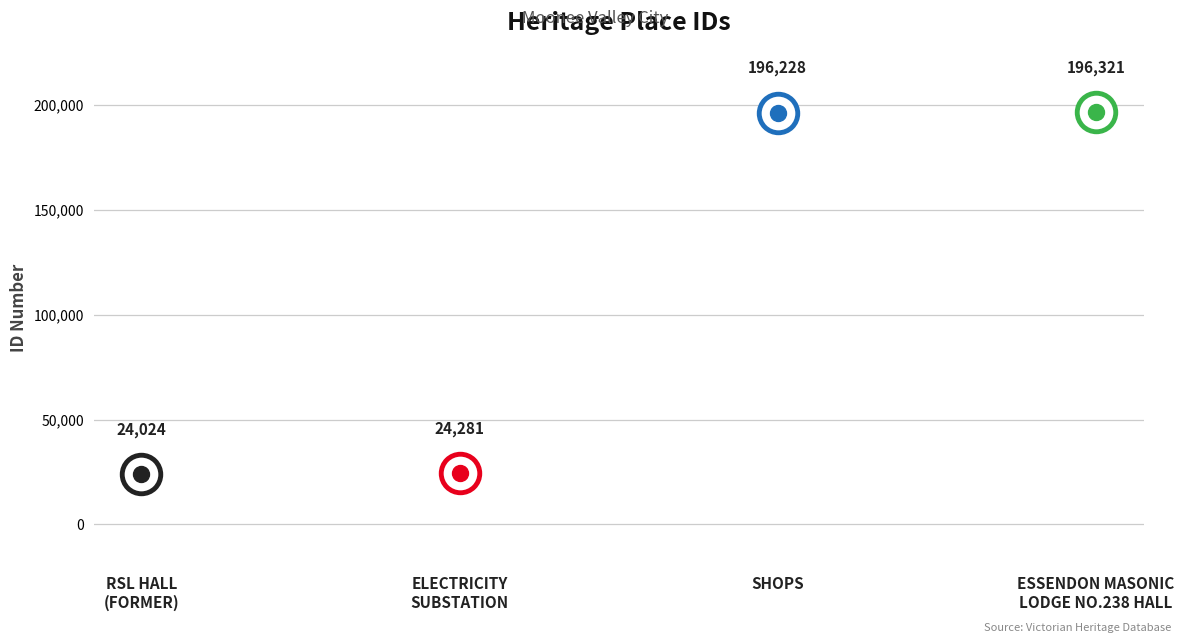

Approximately how many times larger is the value at RSL HALL (FORMER) compared to ELECTRICITY SUBSTATION?

1.0